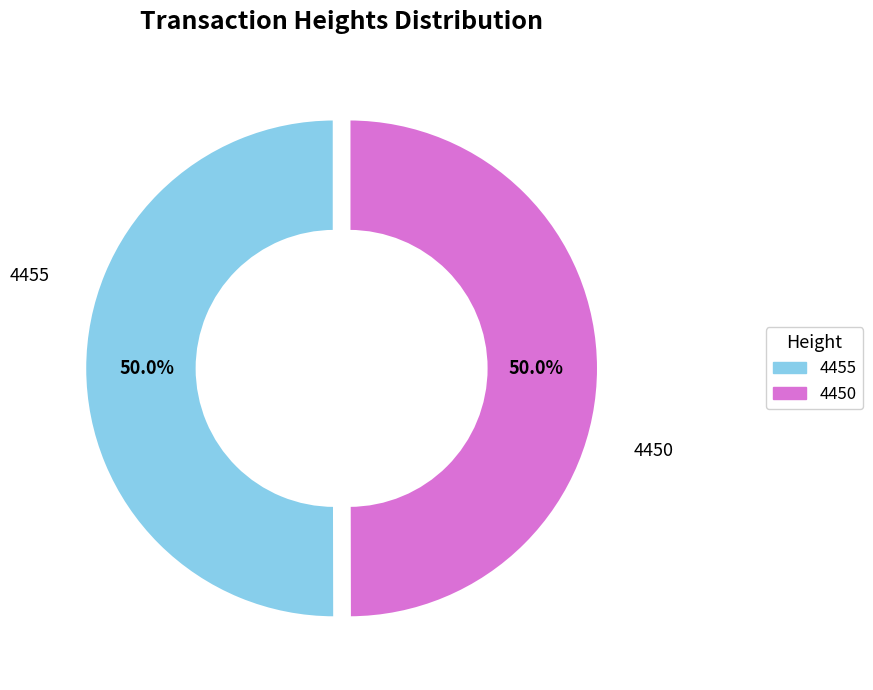

What is the ratio of the value at 4455 to the value at 4450?

1.0